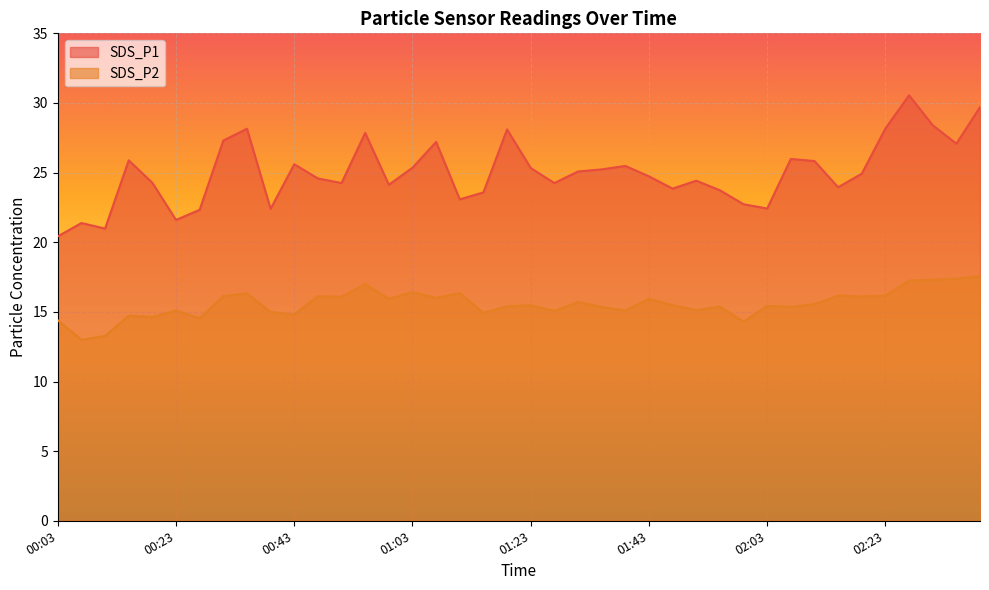

Rank the series by their maximum value, from lowest to highest.

SDS_P2, SDS_P1